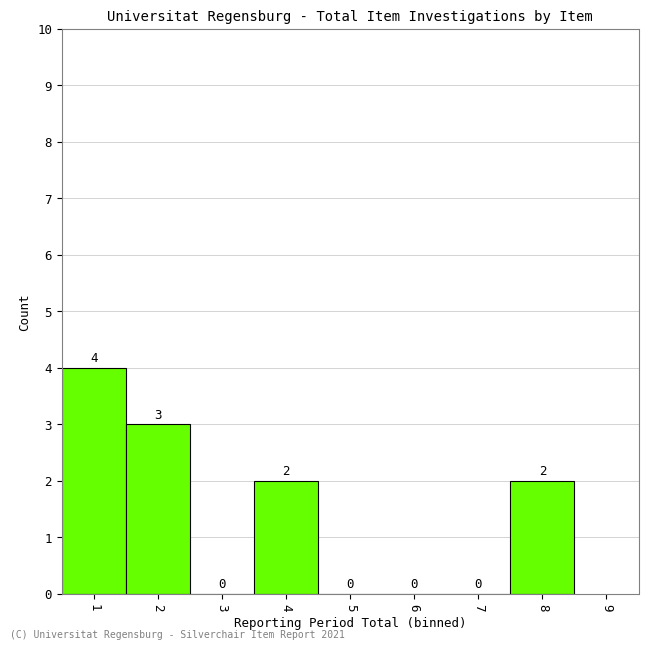

Reading left to right, transcribe this chart: for each bar, give the range it covers on the x-axis and its height.

0.5 to 1.5: 4
1.5 to 2.5: 3
2.5 to 3.5: 0
3.5 to 4.5: 2
4.5 to 5.5: 0
5.5 to 6.5: 0
6.5 to 7.5: 0
7.5 to 8.5: 2